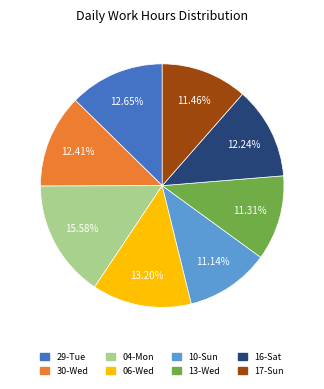

To the nearest percent, what is the combined percentage of 16-Sat and 10-Sun?

23%